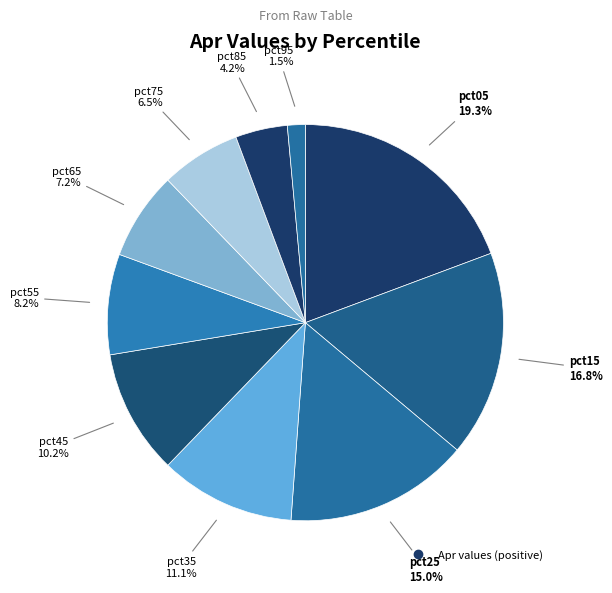

How many slices are in this pie chart?

10